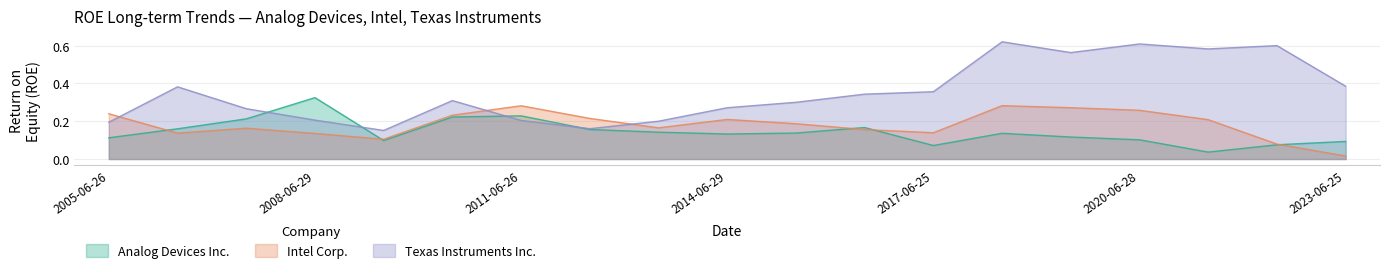

Where is the first local maximum for Texas Instruments Inc.?

2006-06-25